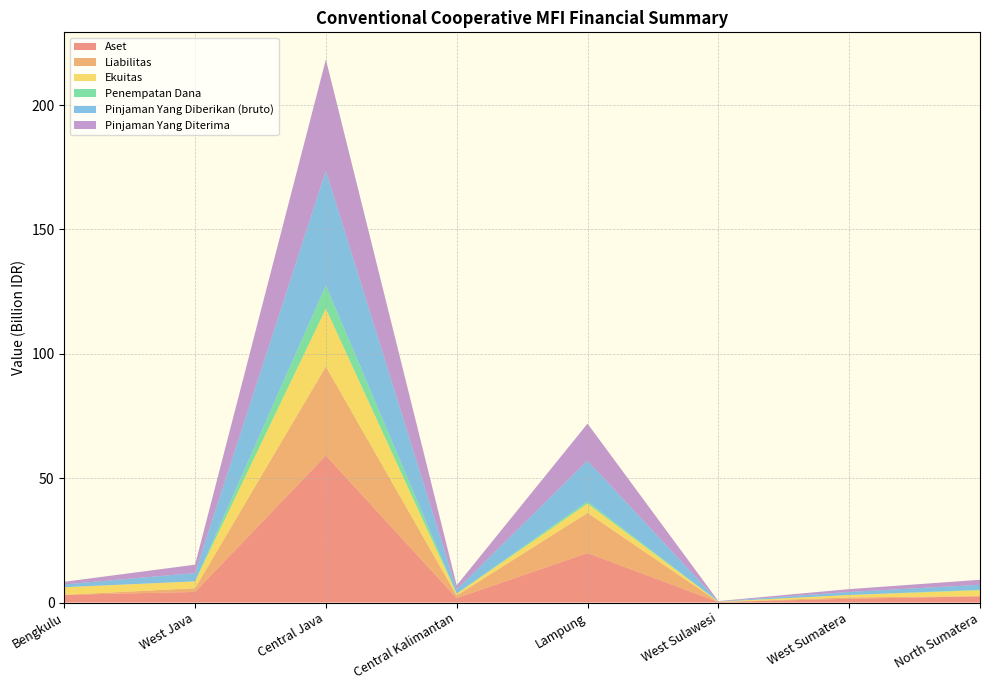

Reading right to left, what are all the values shown in this chart?

Aset: 2.5	1.5	0.2	19.9	1.8	59.1	4.3	3.1
Liabilitas: 0.1	0.5	0.0	16.2	1.0	35.8	1.5	0.0
Ekuitas: 2.4	1.0	0.1	3.7	0.7	23.3	2.8	3.1
Penempatan Dana: 0.2	0.0	0.0	0.9	0.0	9.3	0.0	0.0
Pinjaman Yang Diberikan (bruto): 2.0	1.2	0.1	16.4	1.7	46.1	3.4	1.1
Pinjaman Yang Diterima: 2.0	1.1	0.1	14.9	1.6	44.8	3.4	1.1